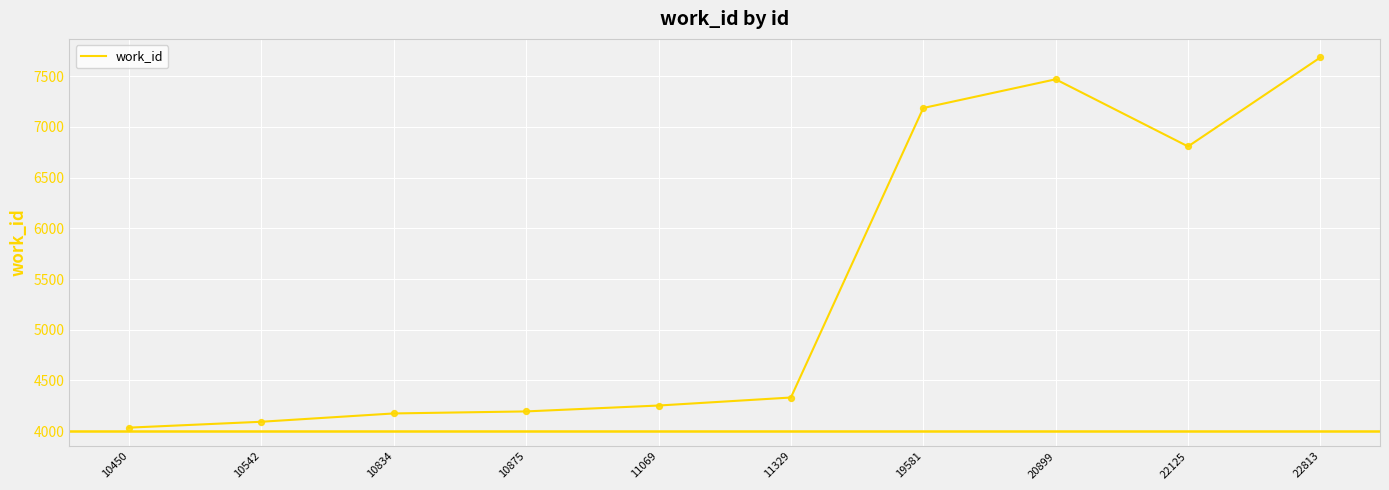

What is the ratio of the value at 22813 to the value at 19581?

1.1